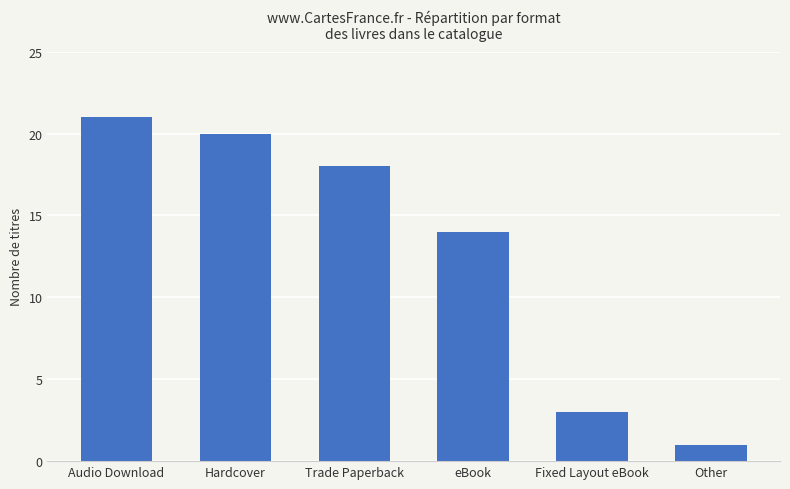

What is the average value?

13